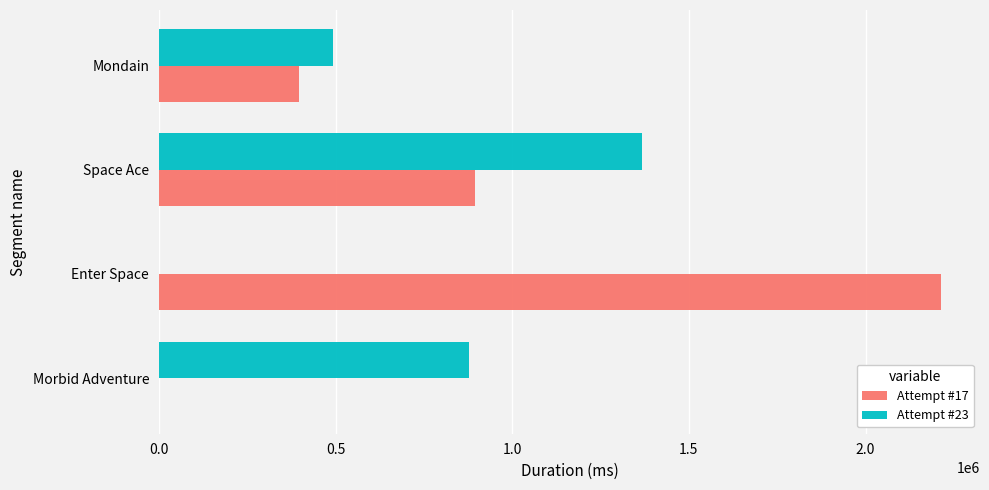

The value of Attempt #17 at Morbid Adventure is 0. True or false?

True